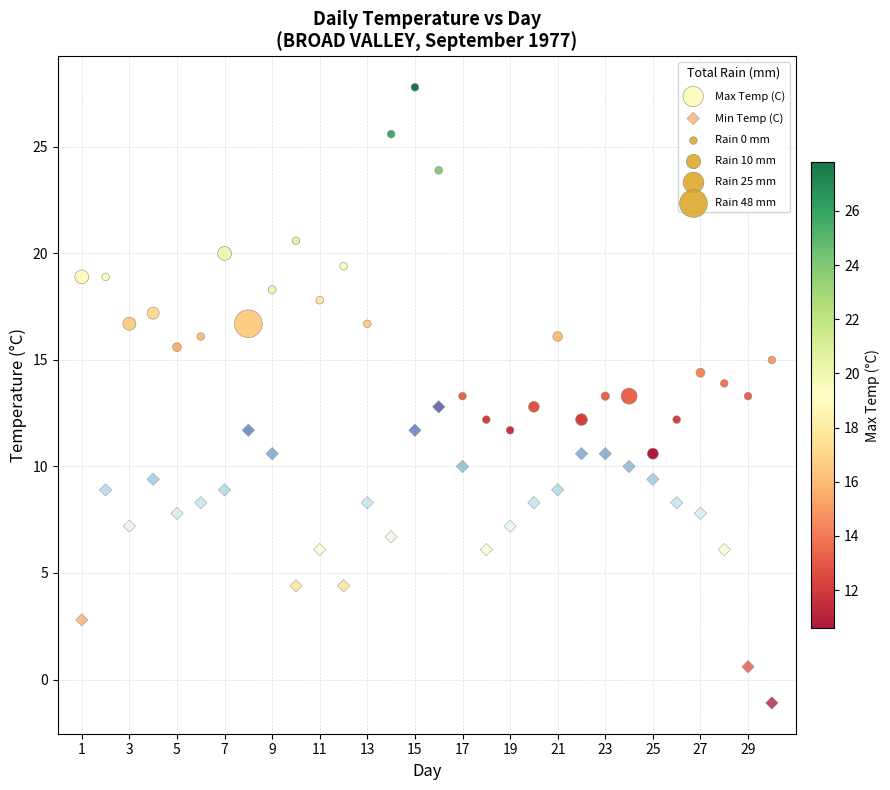

Across all data points, what is the range of Y values (max minus min)?

28.9